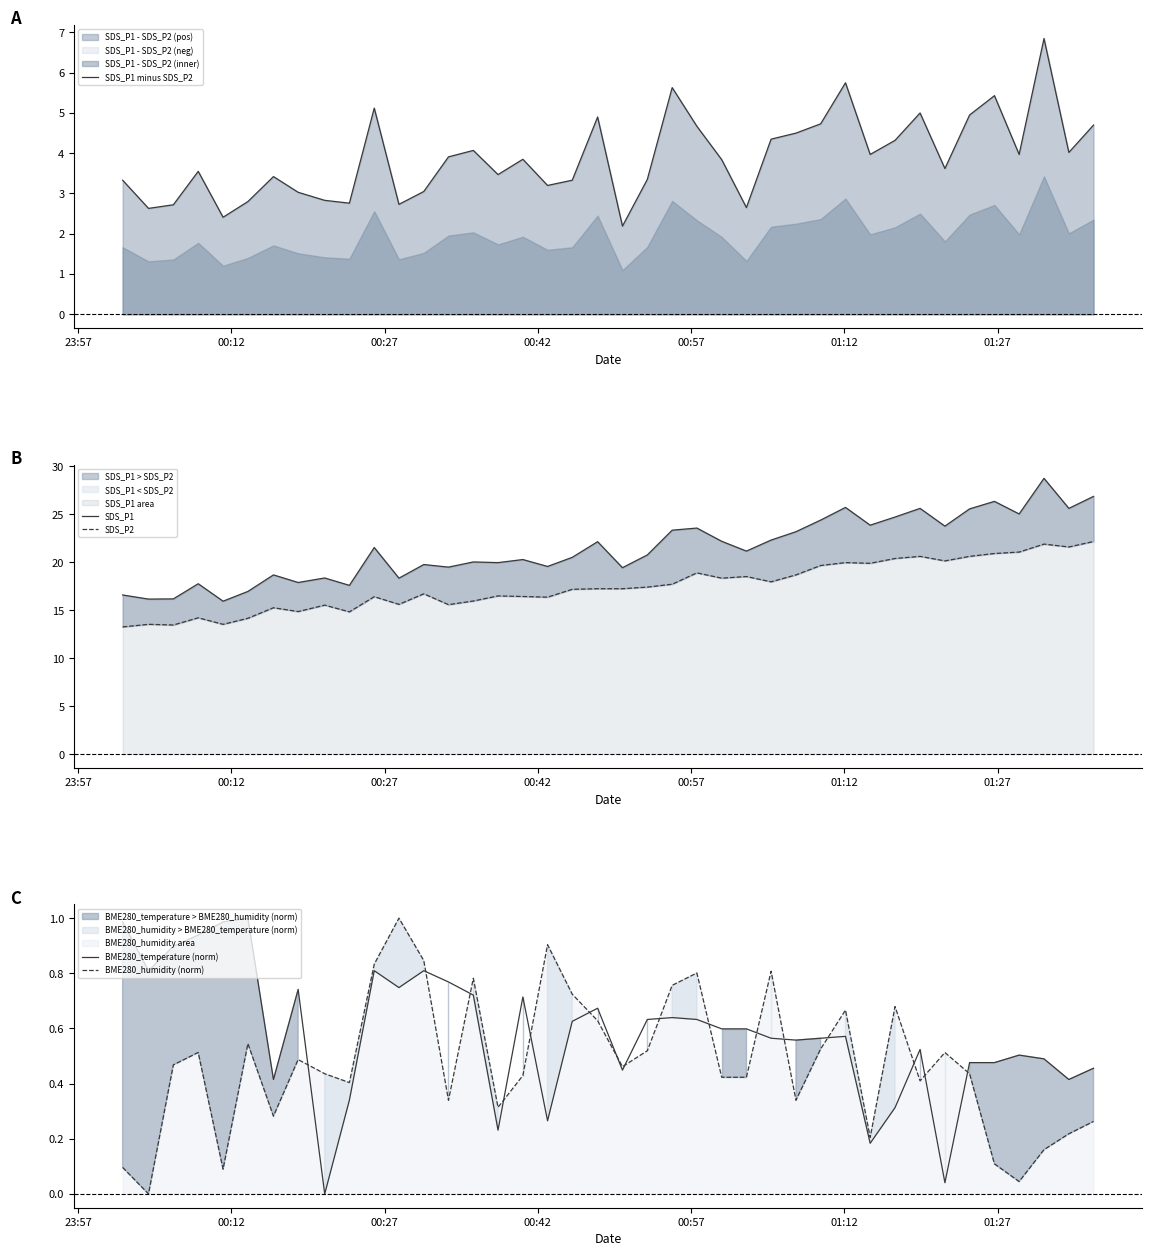

How many intersections are there between BME280_temperature (norm) and BME280_humidity (norm)?

16